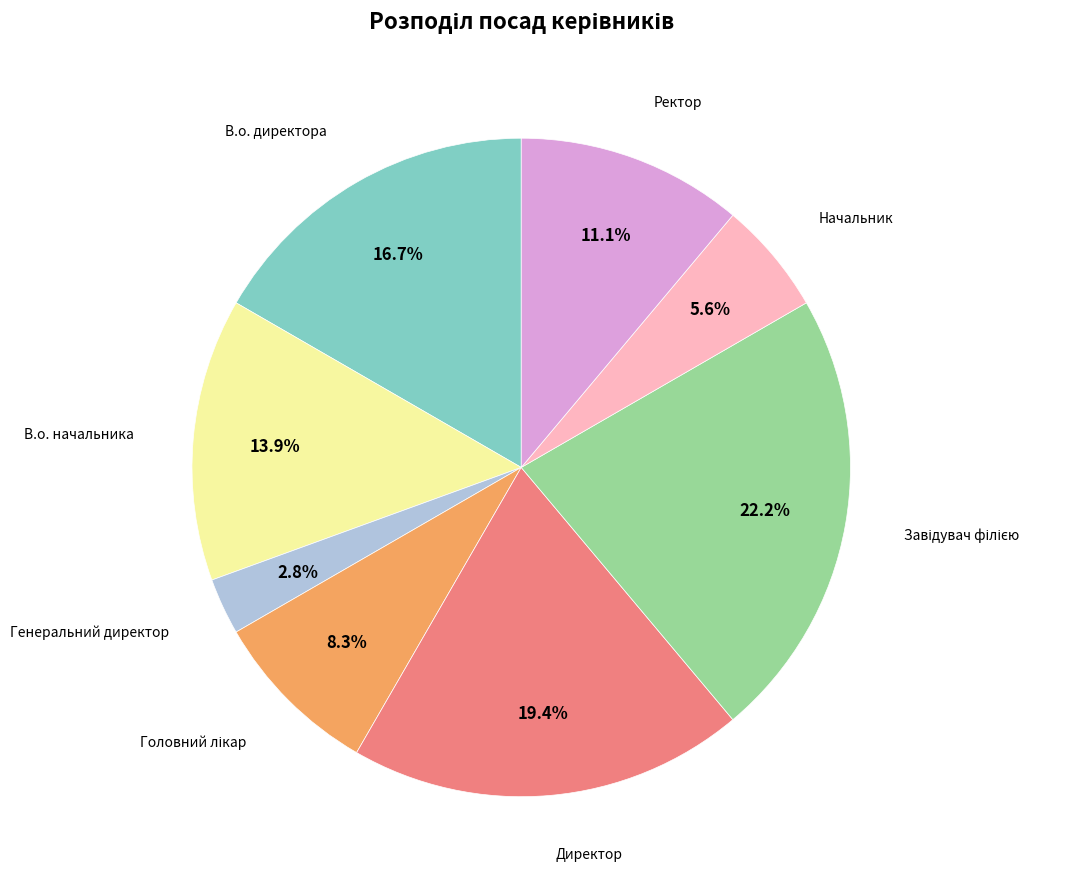

Is there a majority slice in this chart?

No